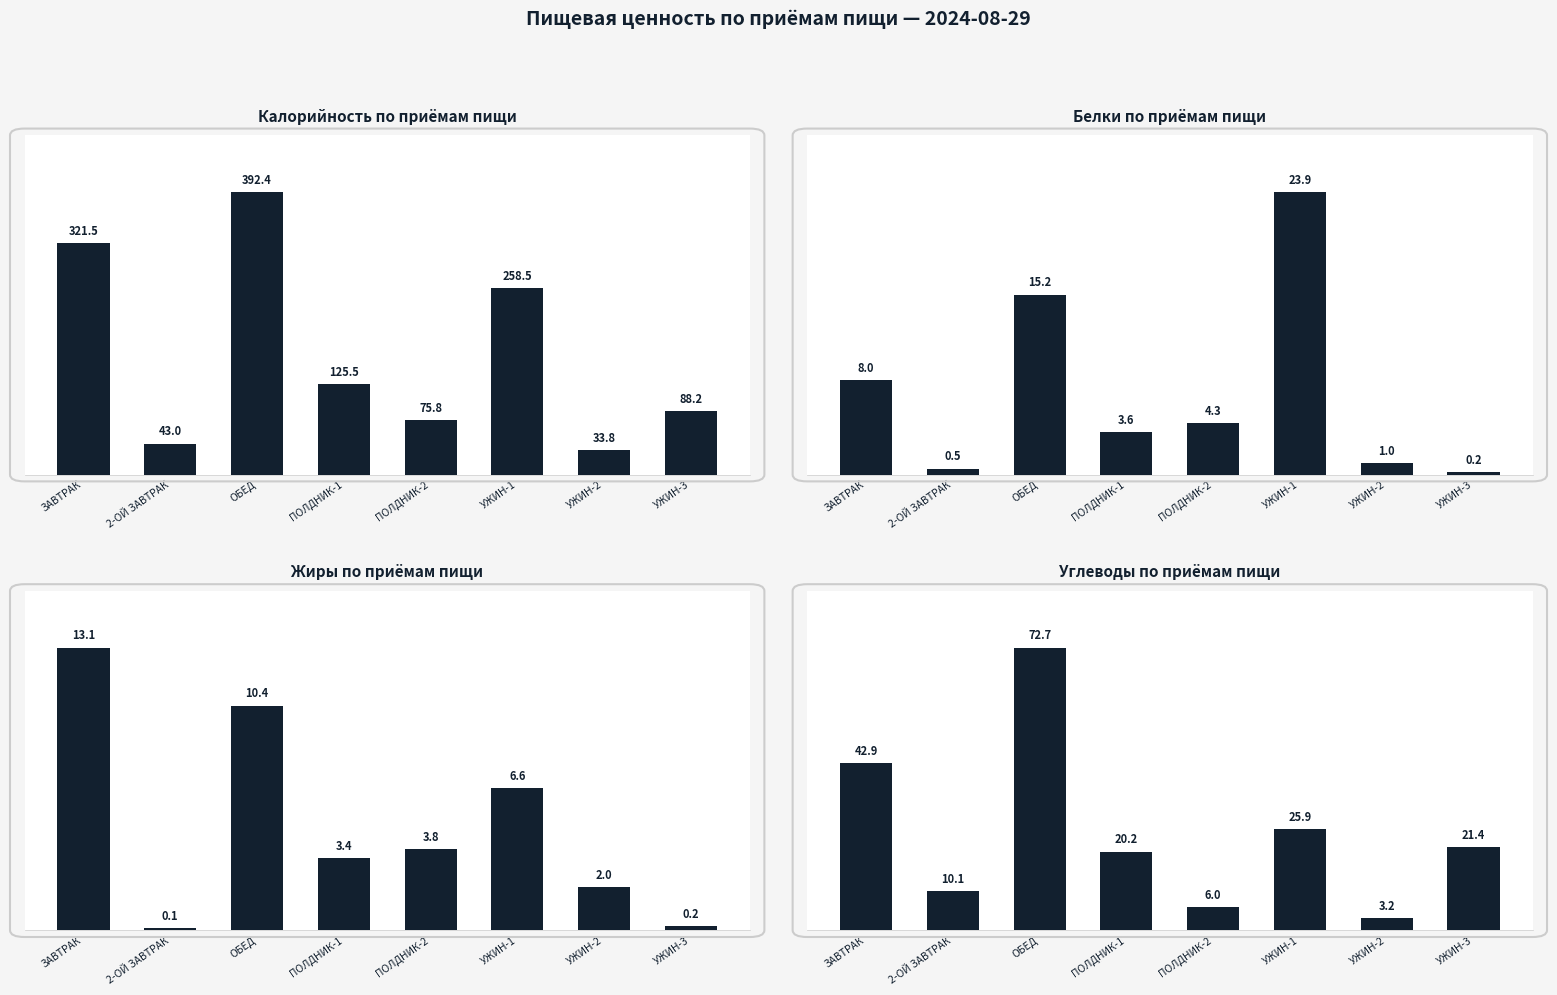

What is the maximum value for Белки?

23.9